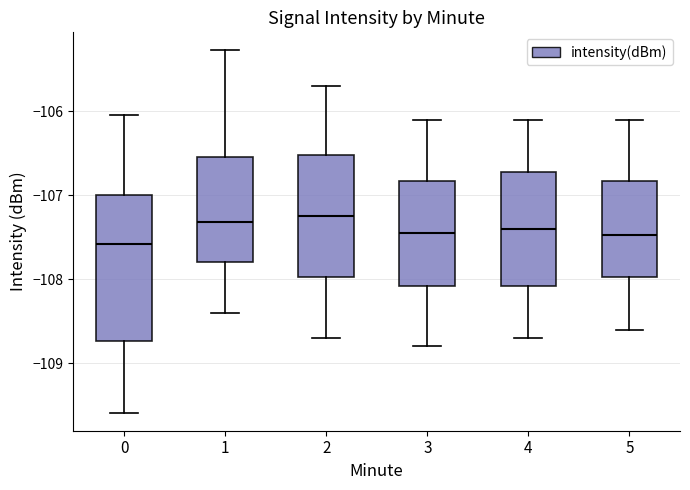

Comparing the boxes themselves (not the whiskers), which one is the tallest?

0